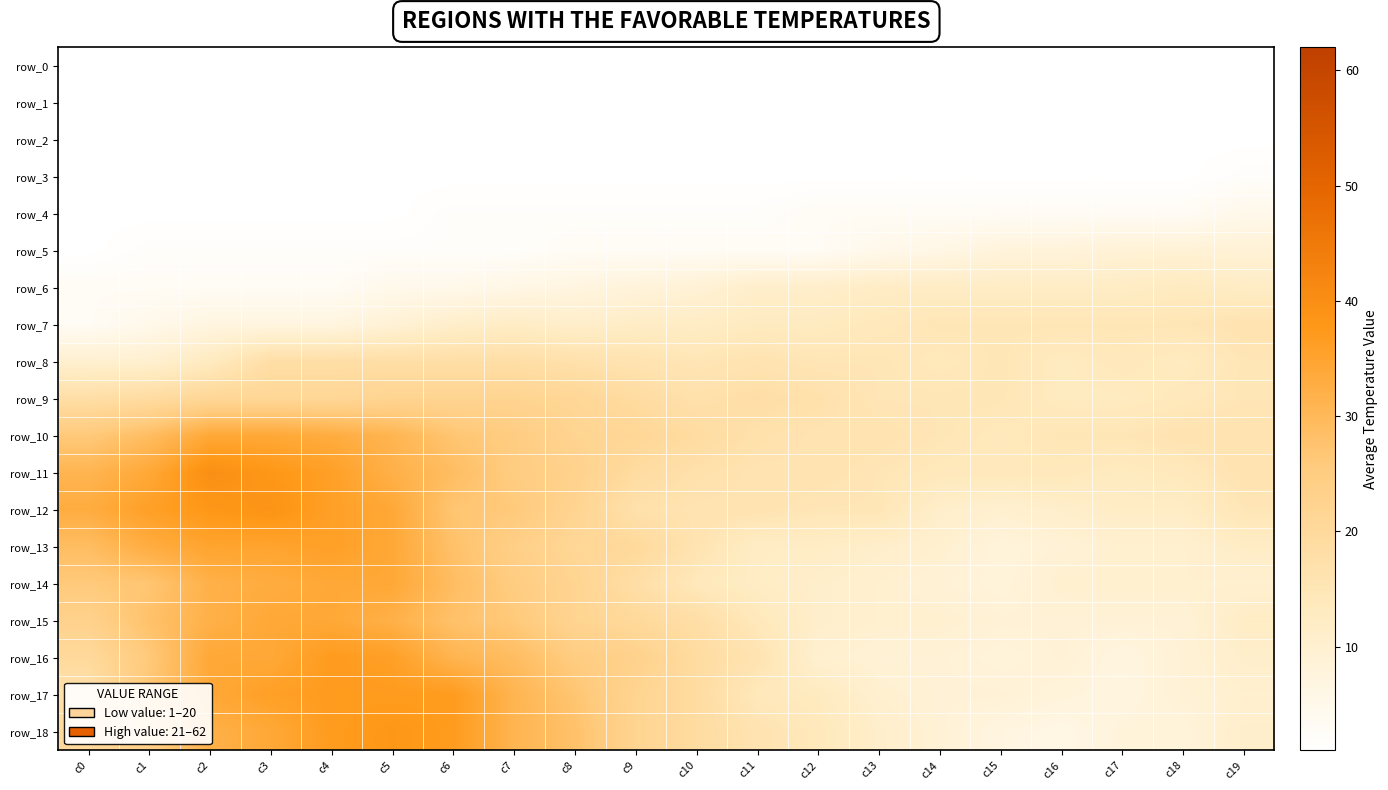

What is the minimum value shown in the chart?

1